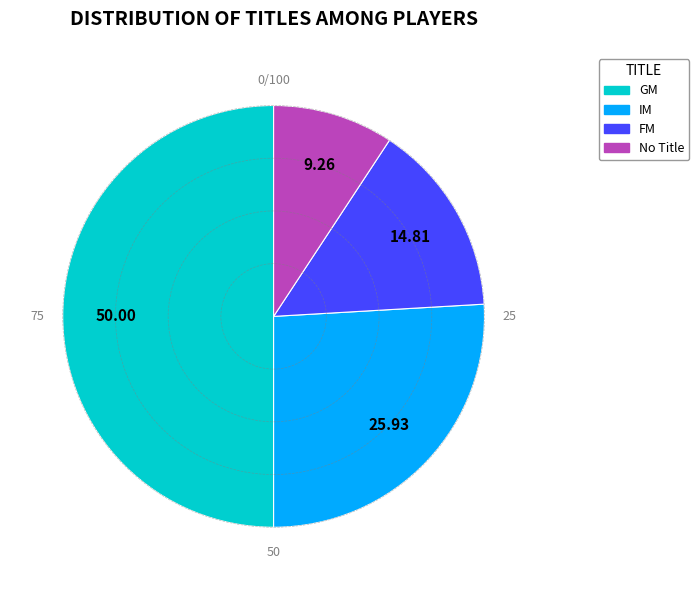

How many segments does this pie chart have?

4